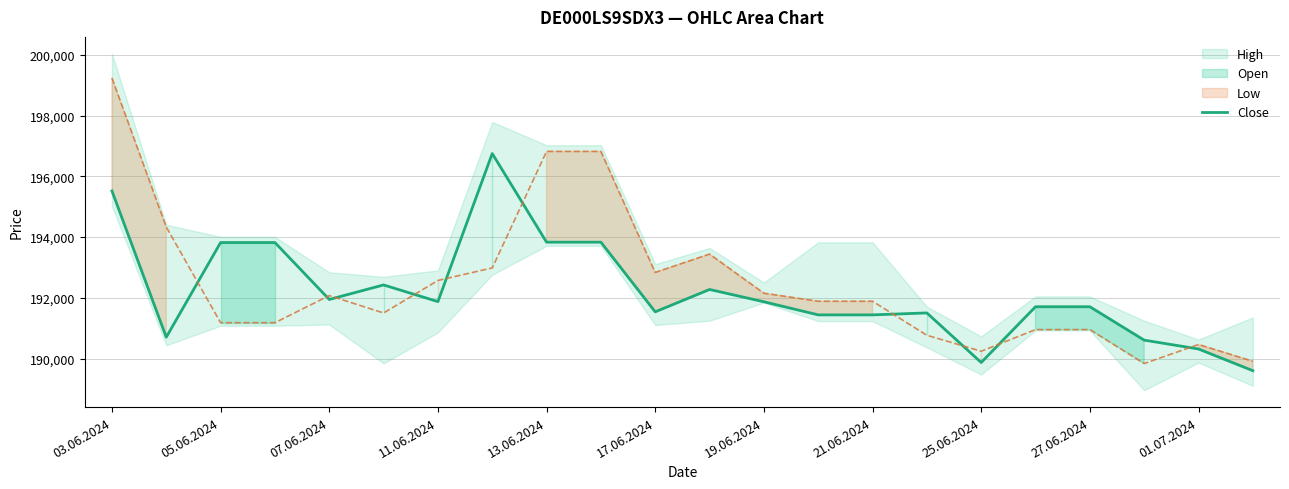

True or false: the data shows 51815 at 11.

False